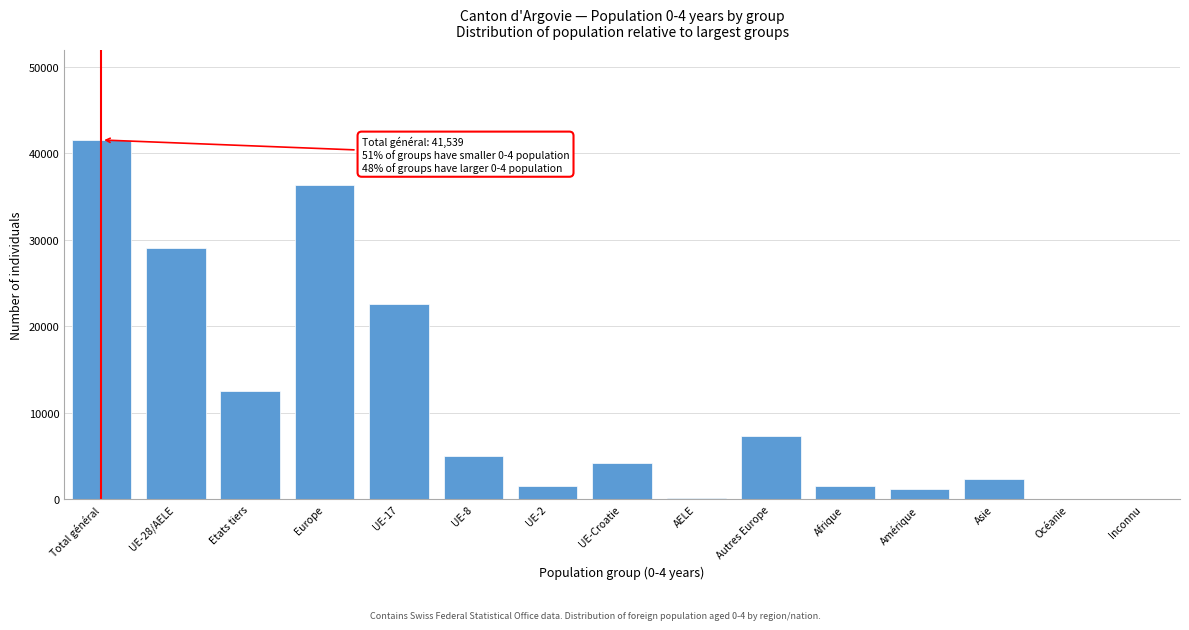

What is the sum of the values at Asie and Afrique?

3920